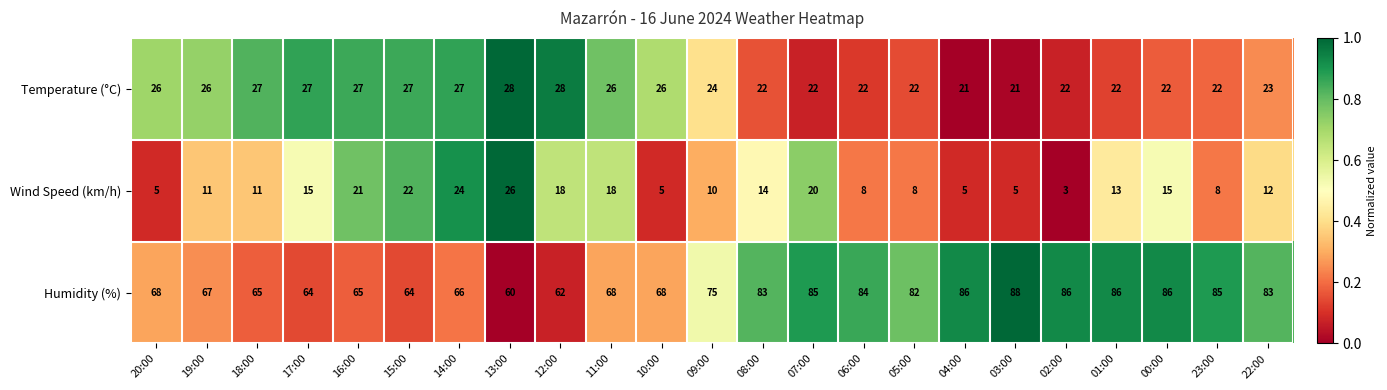

What is the lowest value of the Temperature (°C) series?

21